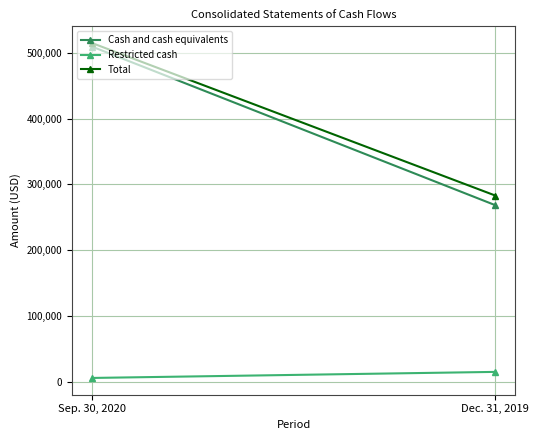

Which series has the largest total across all categories?

Total